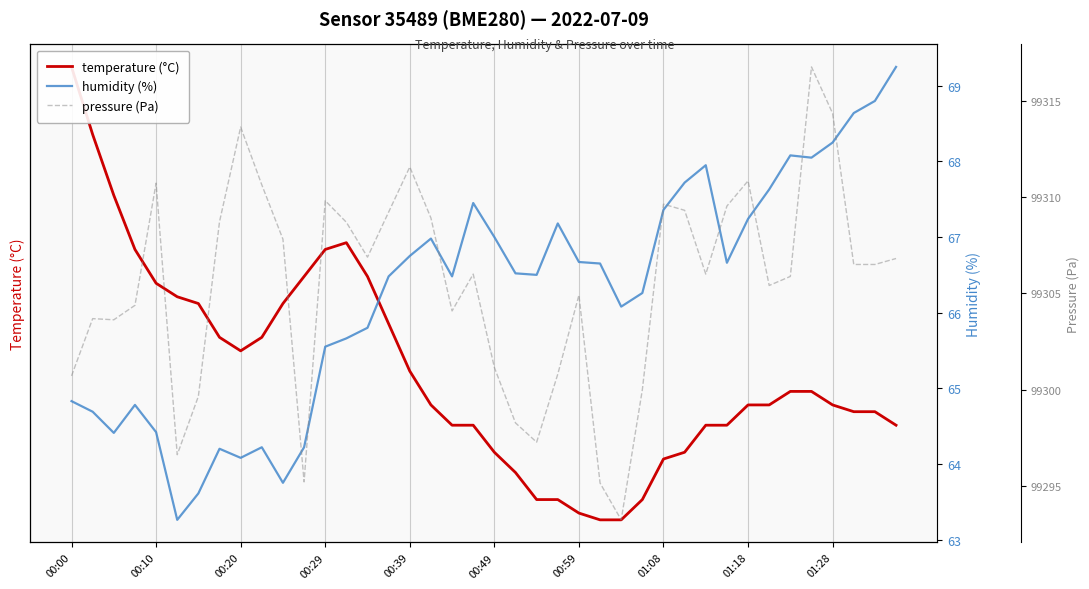

List the series in order of their peak value, highest first.

pressure (Pa), humidity (%), temperature (°C)